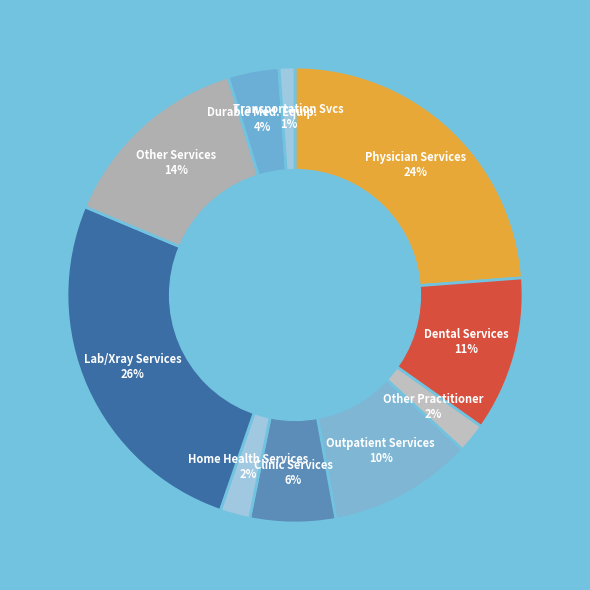

How many segments does this pie chart have?

10